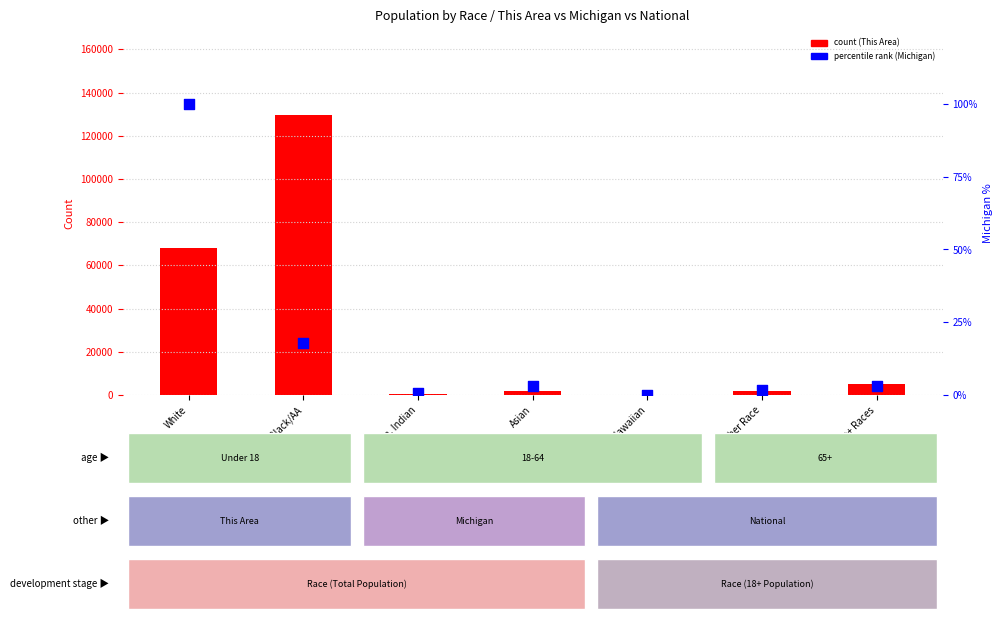

Is the value of Michigan (percentile rank) at Two+ Races greater than the value of This Area (count) at White?

No